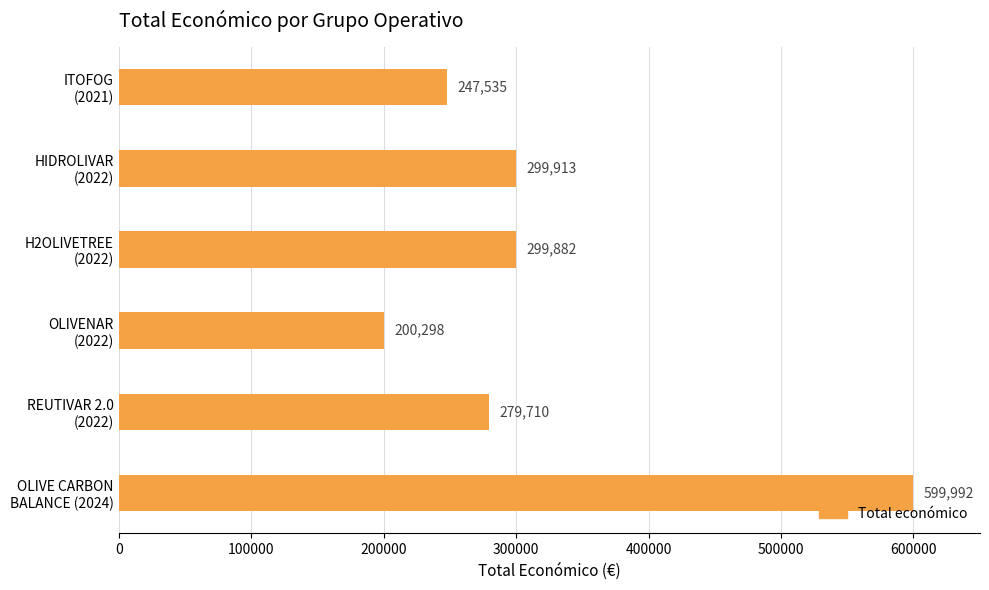

What is the value of the 5th bar from the top?

279710